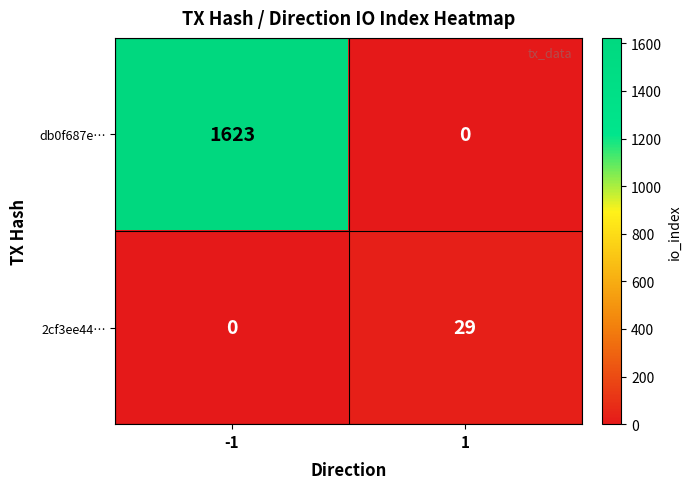

Is it true that 2cf3ee44… equals 0 at -1?

True